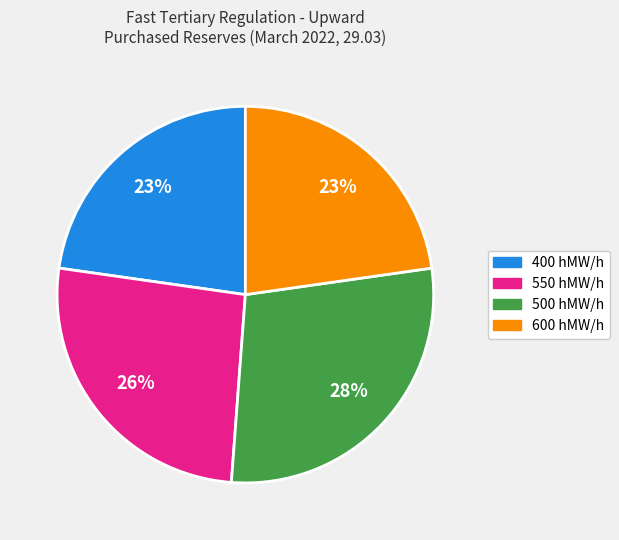

To the nearest percent, what portion does 400 hMW/h represent?

23%